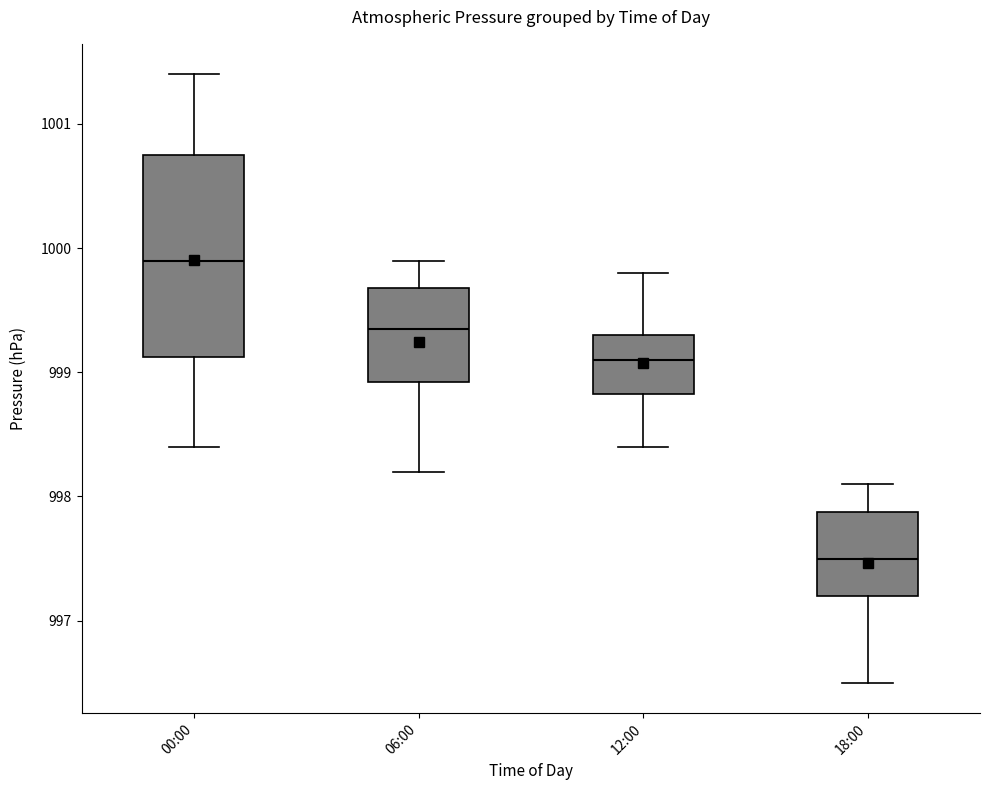

Which box has the highest median line?

00:00